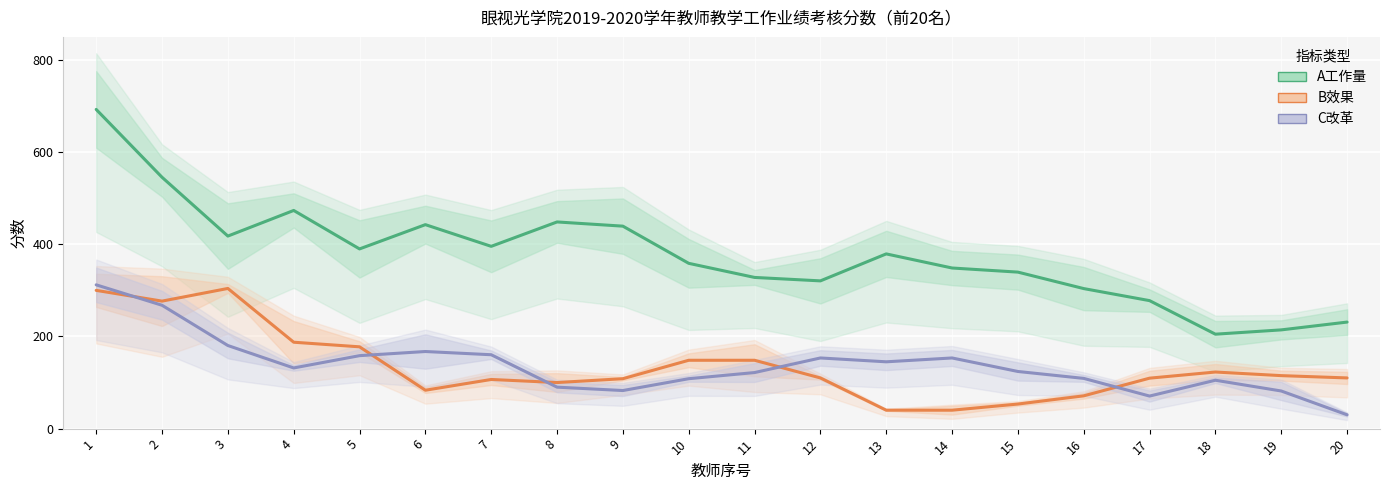

Which has a higher value, 18 or 20?

20